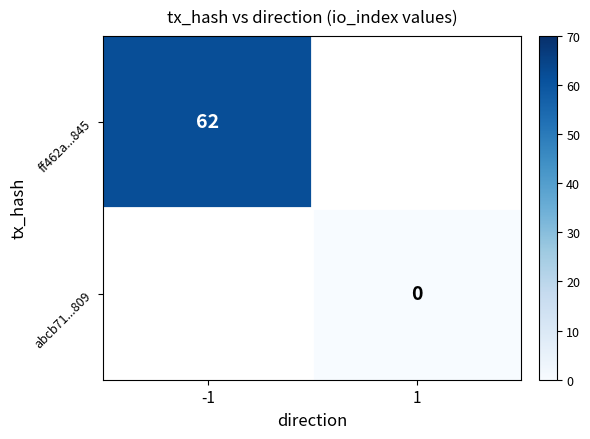

The value of ff462a...845 at -1 is 62. True or false?

True